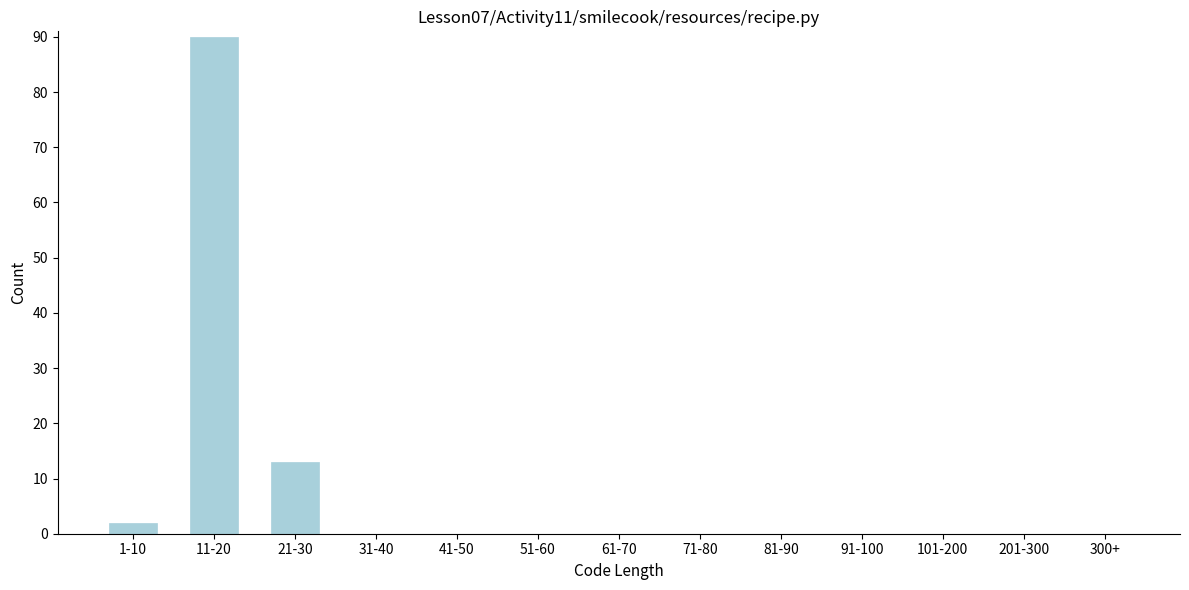

Reading left to right, list all the values displayed in this chart.

1-10=2	11-20=90	21-30=13	31-40=0	41-50=0	51-60=0	61-70=0	71-80=0	81-90=0	91-100=0	101-200=0	201-300=0	300+=0